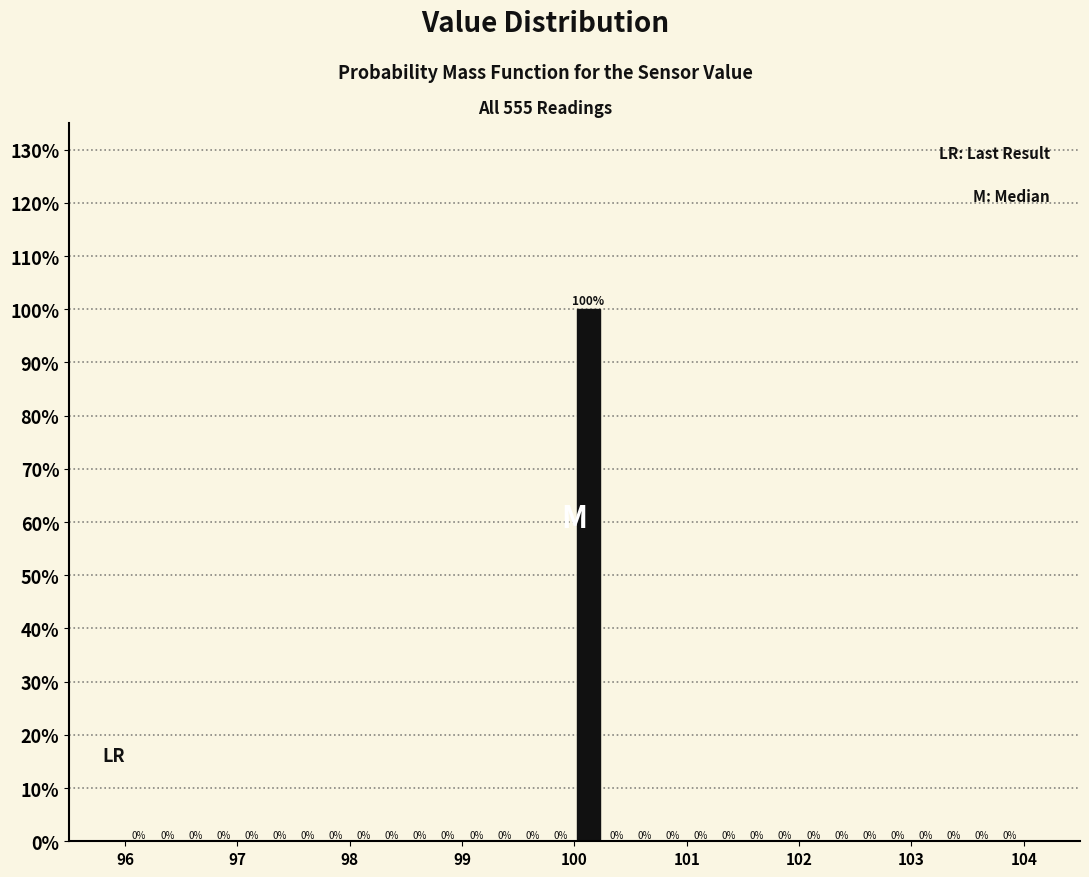

Read against the x-axis, roughly where is the centre of the tallest bar?

100.1